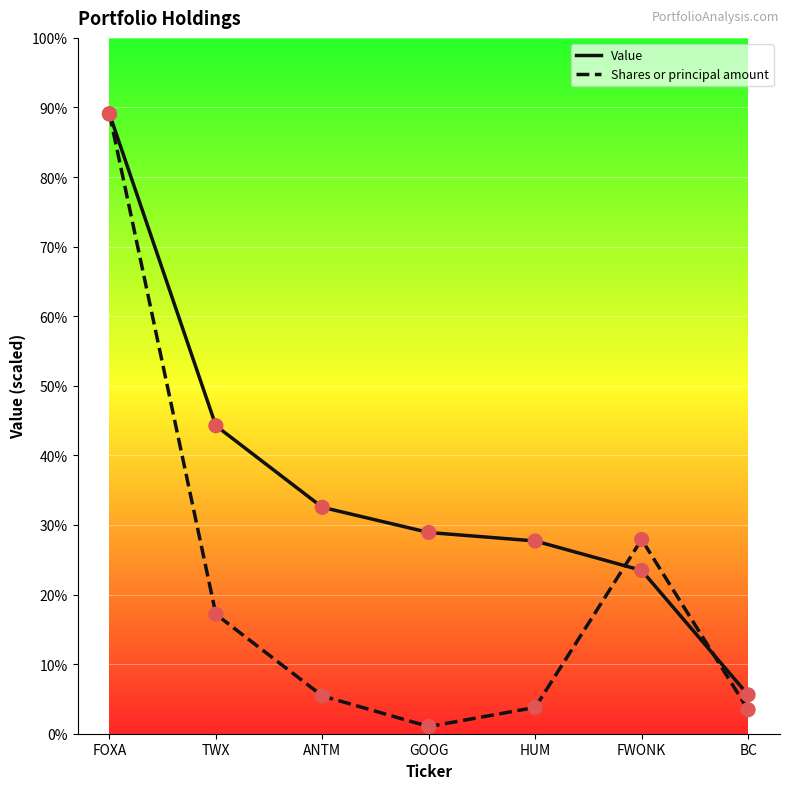

Which series has the largest total across all categories?

Value